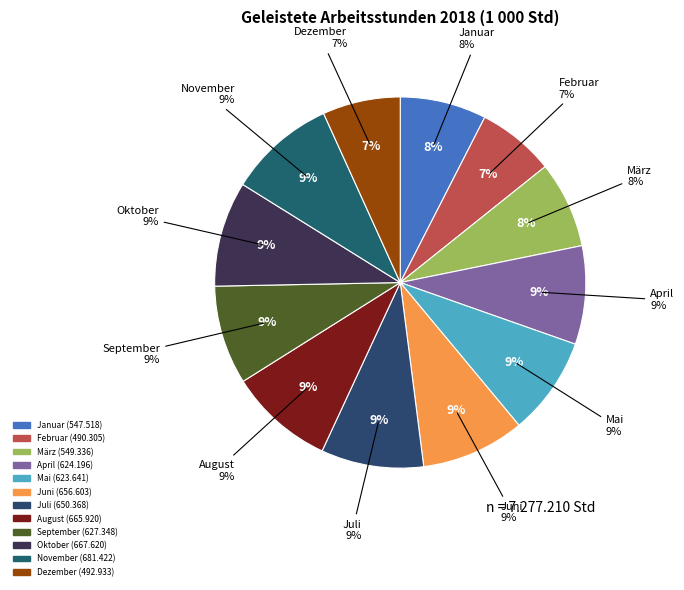

Count the number of slices in the pie.

12